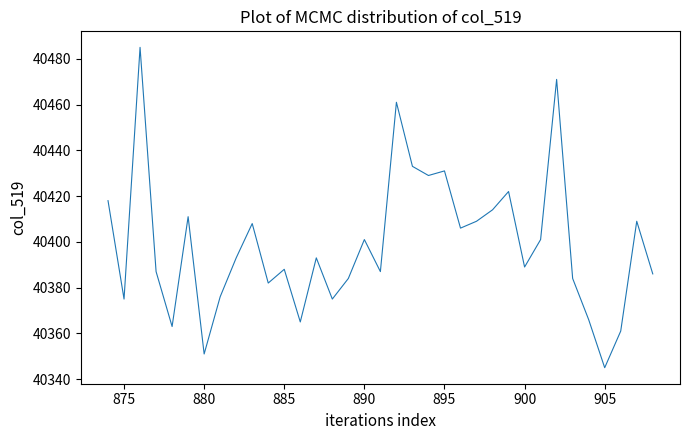

How many interior local valleys (lower than both neighbors) does the data have?

11